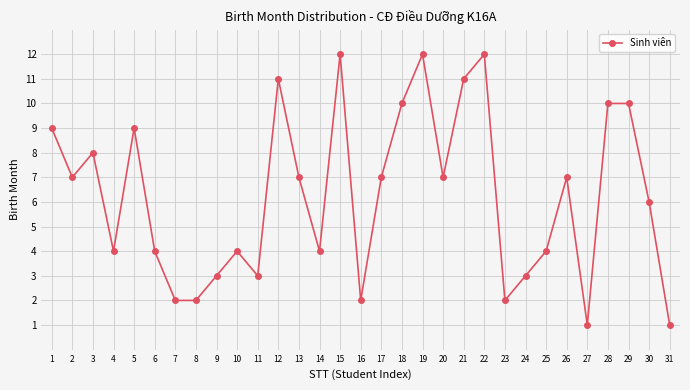

Where does the data first go above 7?

1